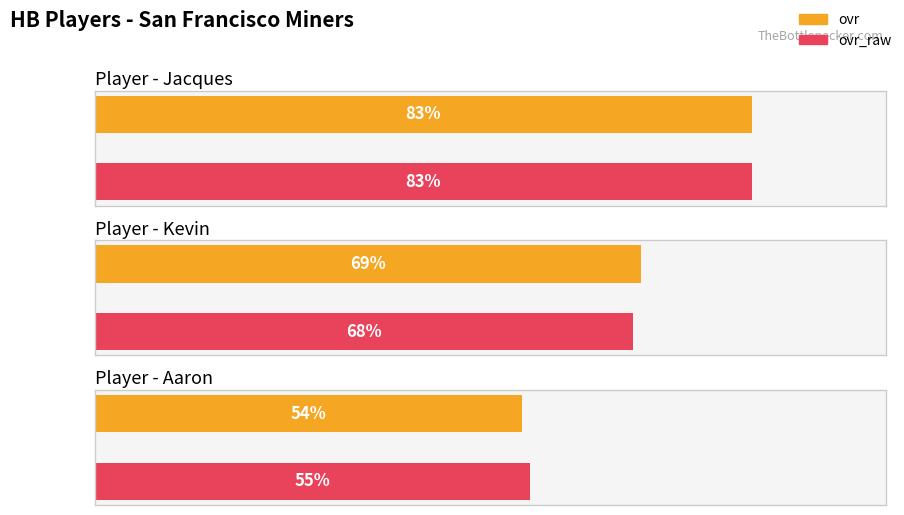

Reading left to right, list all the values displayed in this chart.

ovr: 83	69	54
ovr_raw: 83	68	55